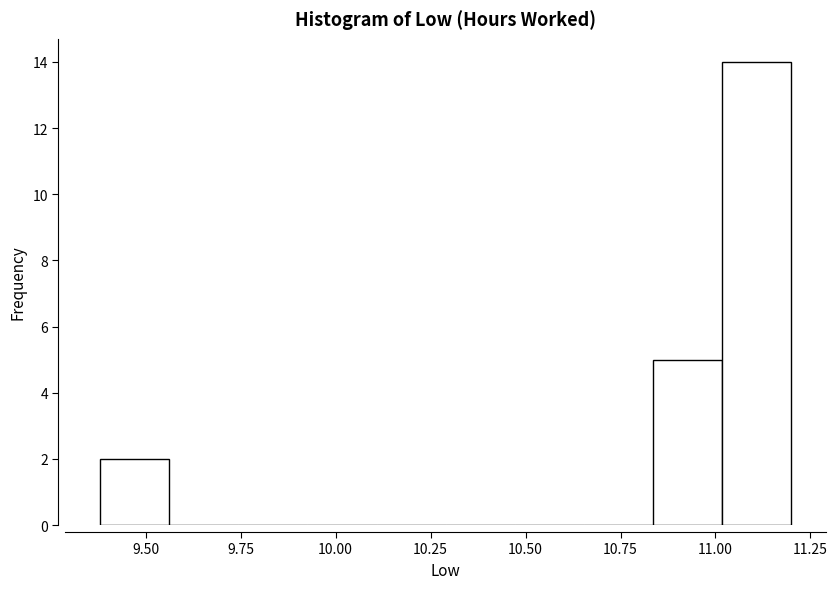

Read against the x-axis, roughly where is the centre of the tallest bar?

11.10